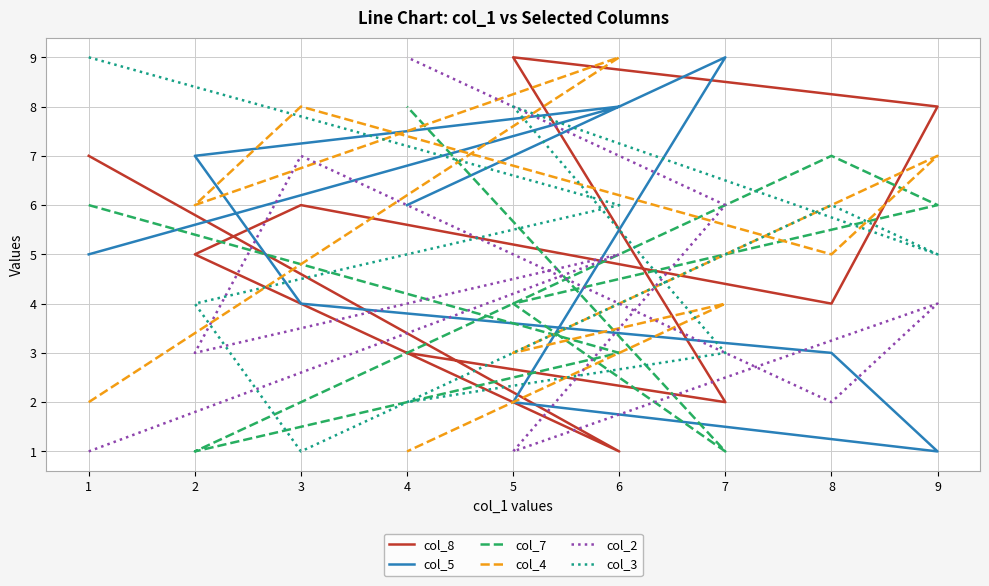

List the labels in order of col_4 value, largest first.

6, 3, 9, 2, 8, 7, 5, 1, 4